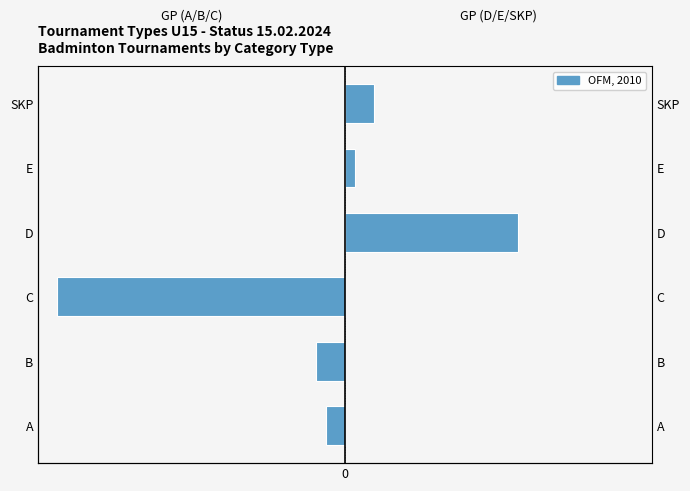

What is the difference between the second highest and second lowest values in the OFM, 2010 series?

3